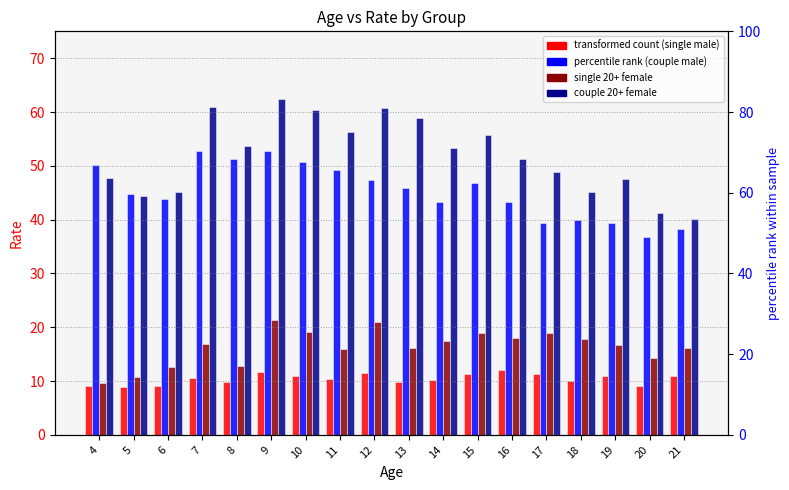

What is the value of the couple 20+ female bar at the 16th from the left?

47.5